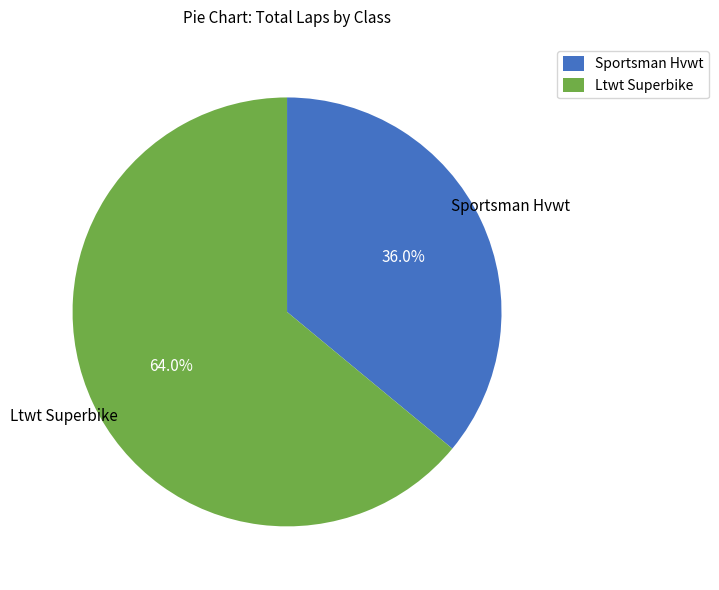

Between Ltwt Superbike and Sportsman Hvwt, which is larger?

Ltwt Superbike